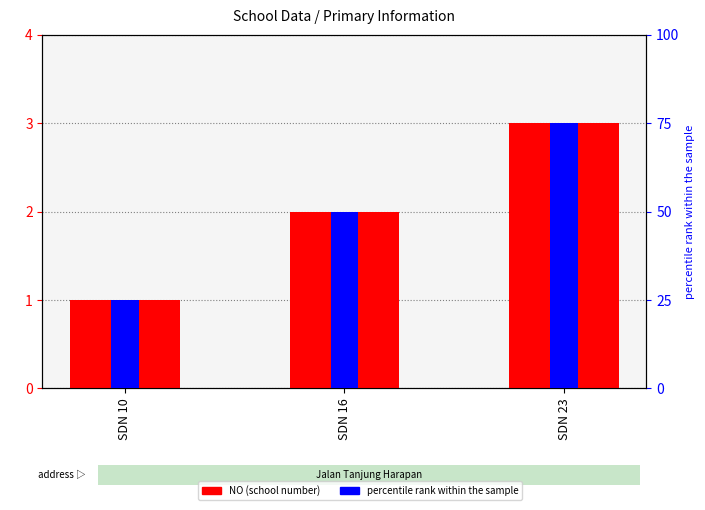

The value of percentile rank within the sample at SDN 23 is 135. True or false?

False